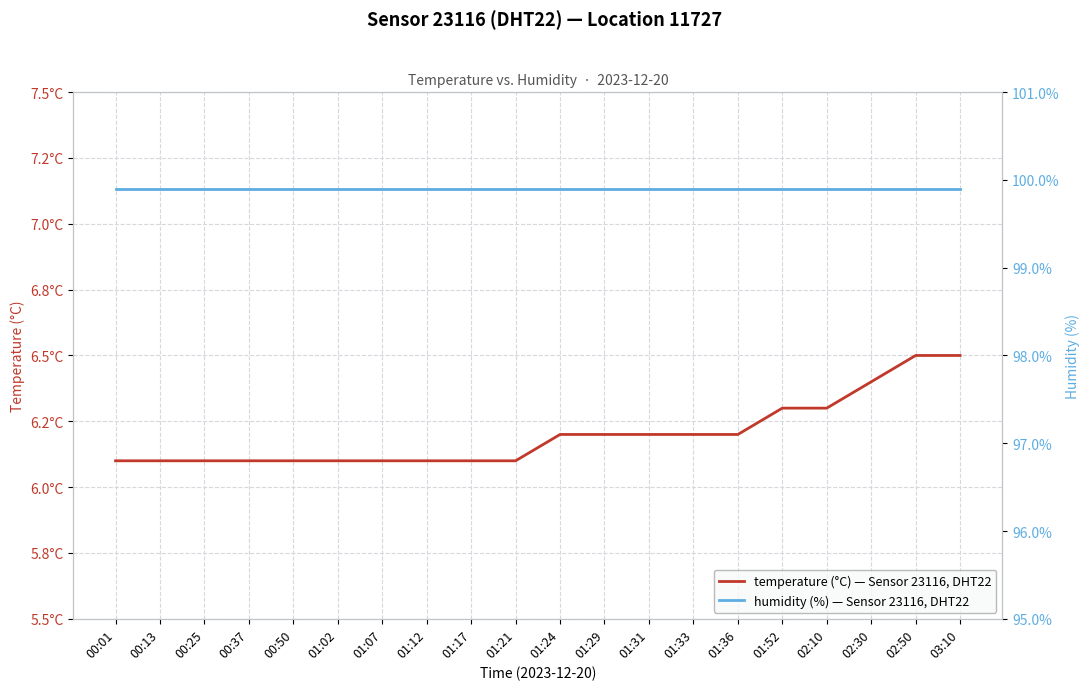

True or false: temperature (°C) — Sensor 23116, DHT22 and humidity (%) — Sensor 23116, DHT22 intersect in this chart.

False